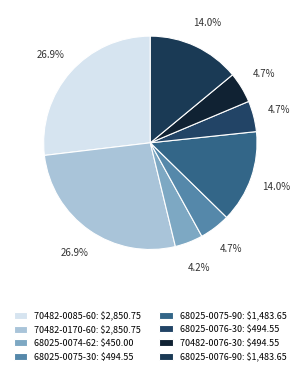

To the nearest percent, what portion does 68025-0076-30 represent?

5%